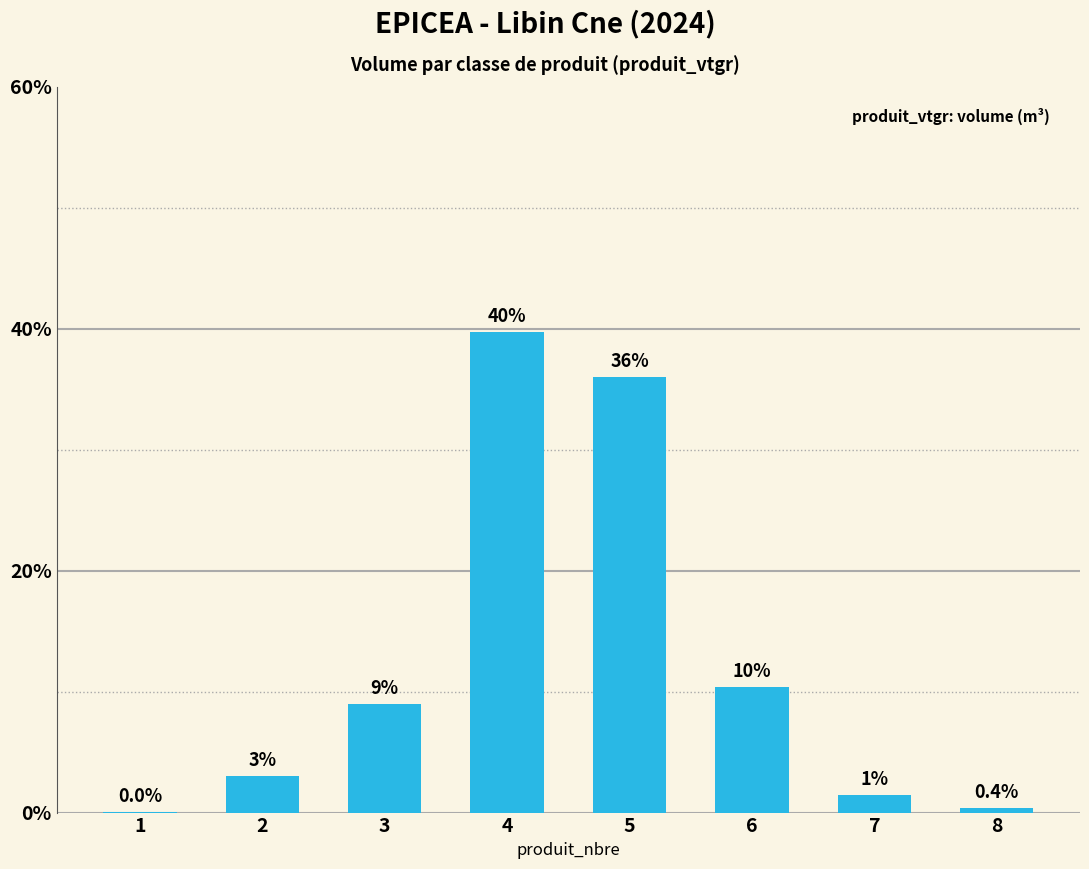

At which label is the value closest to 19?

6